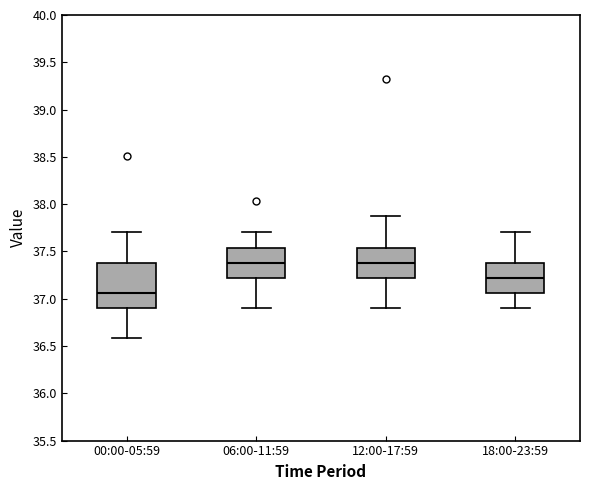

Reading left to right, transcribe this box plot: for each box, give where its median line is, the range the box spans, and where its two whiskers end, as read against the y-axis. The values are not printed on the chart, so give them approximately, as read against the axis.

00:00-05:59: median 37.05, box 36.90 to 37.40, whiskers 36.60 to 37.70
06:00-11:59: median 37.40, box 37.20 to 37.55, whiskers 36.90 to 37.70
12:00-17:59: median 37.40, box 37.20 to 37.55, whiskers 36.90 to 37.85
18:00-23:59: median 37.20, box 37.05 to 37.40, whiskers 36.90 to 37.70